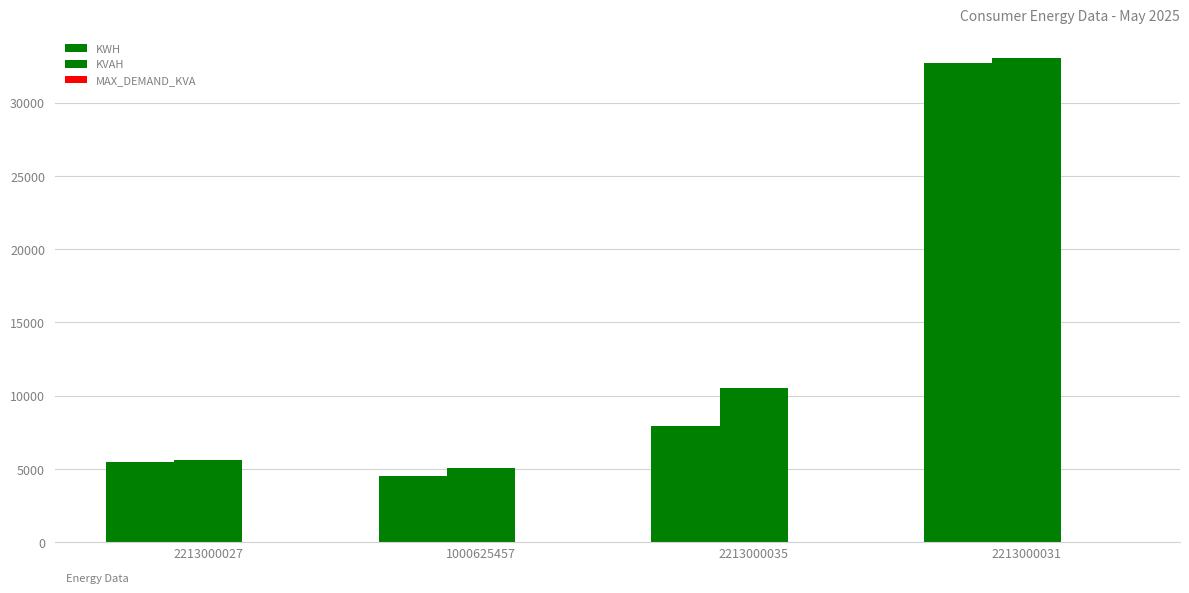

Count the number of data series in this chart.

3